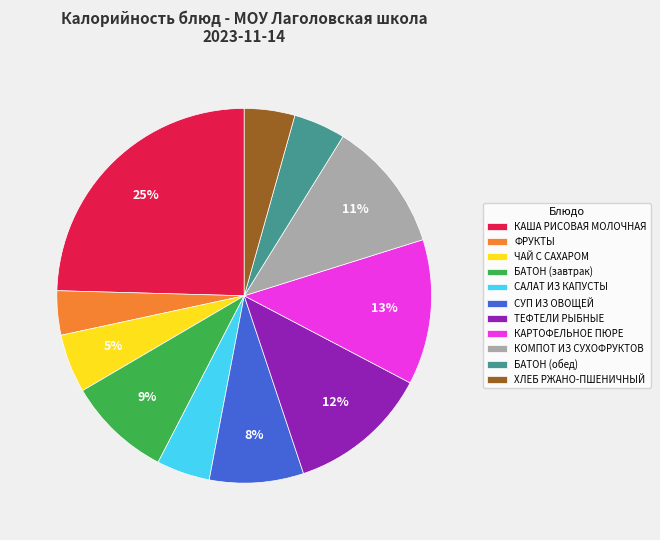

Combined, do КОМПОТ ИЗ СУХОФРУКТОВ and КАША РИСОВАЯ МОЛОЧНАЯ account for over 50%?

No